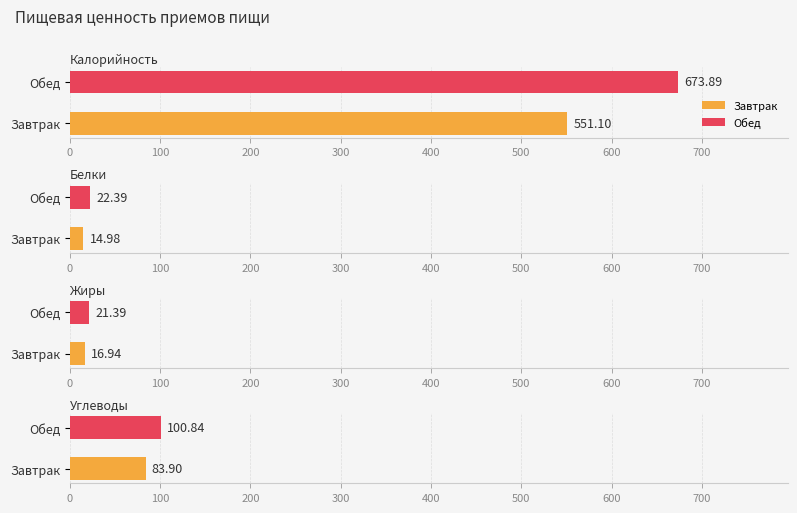

What is the sum of the Белки values at Обед and Завтрак?

37.4